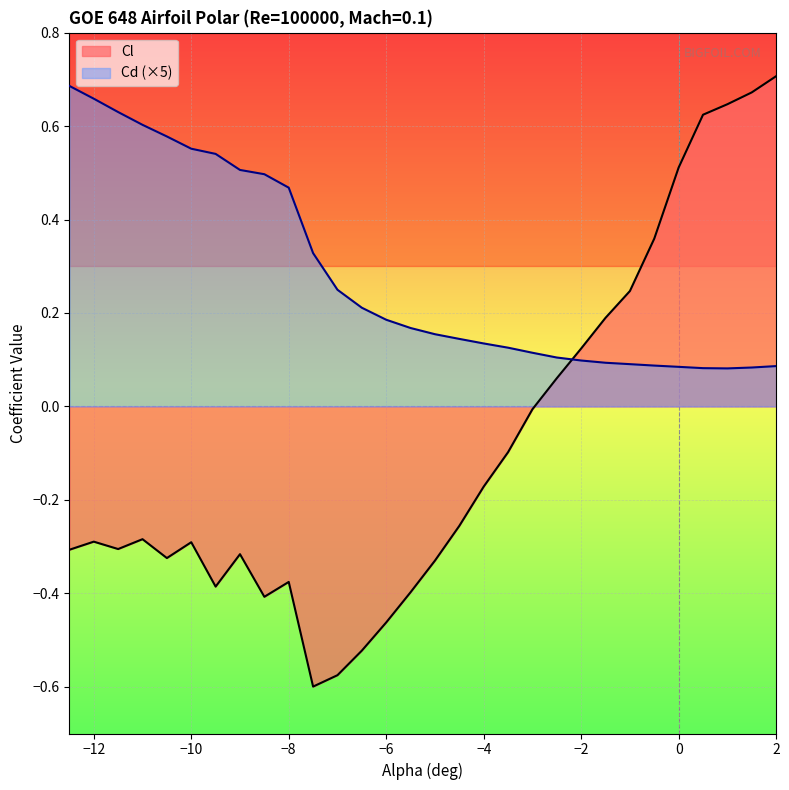

What is the sum of all Cl values?

-2.6